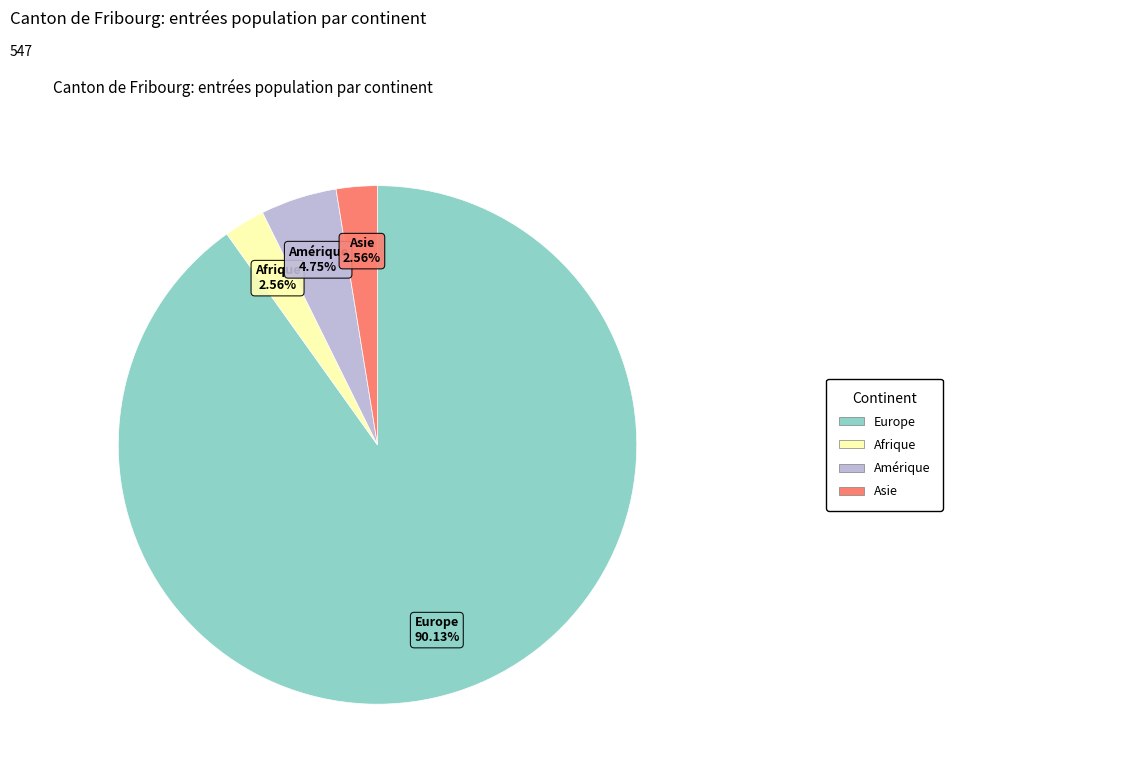

Does any single category account for the majority?

Yes